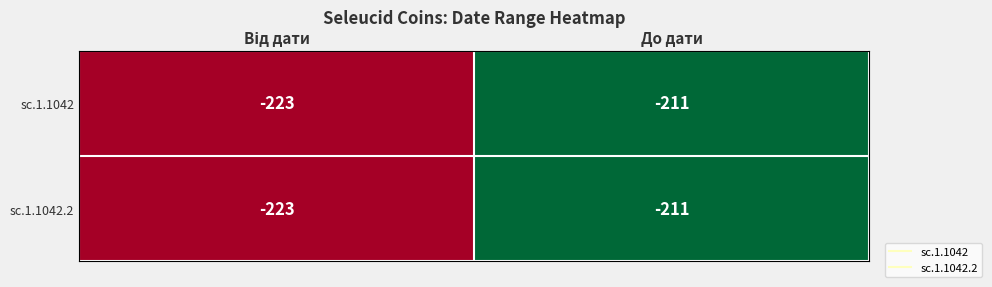

What is the total value across all series at До дати?

-422